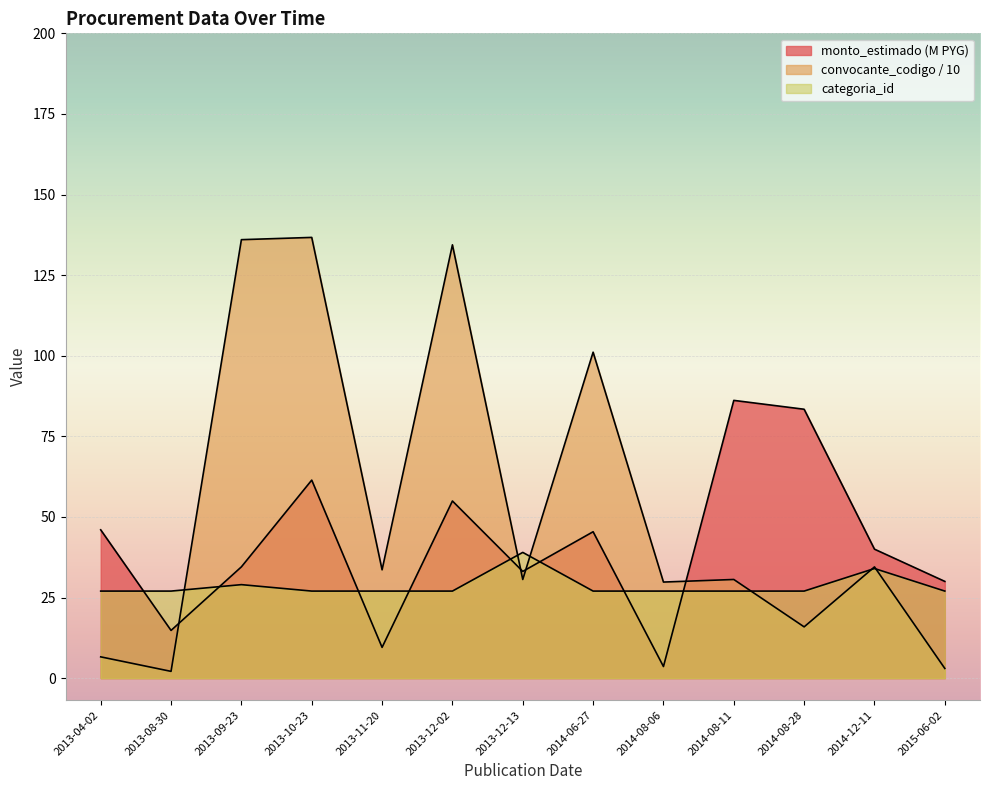

What is the label of the 7th point from the right?

2013-12-13